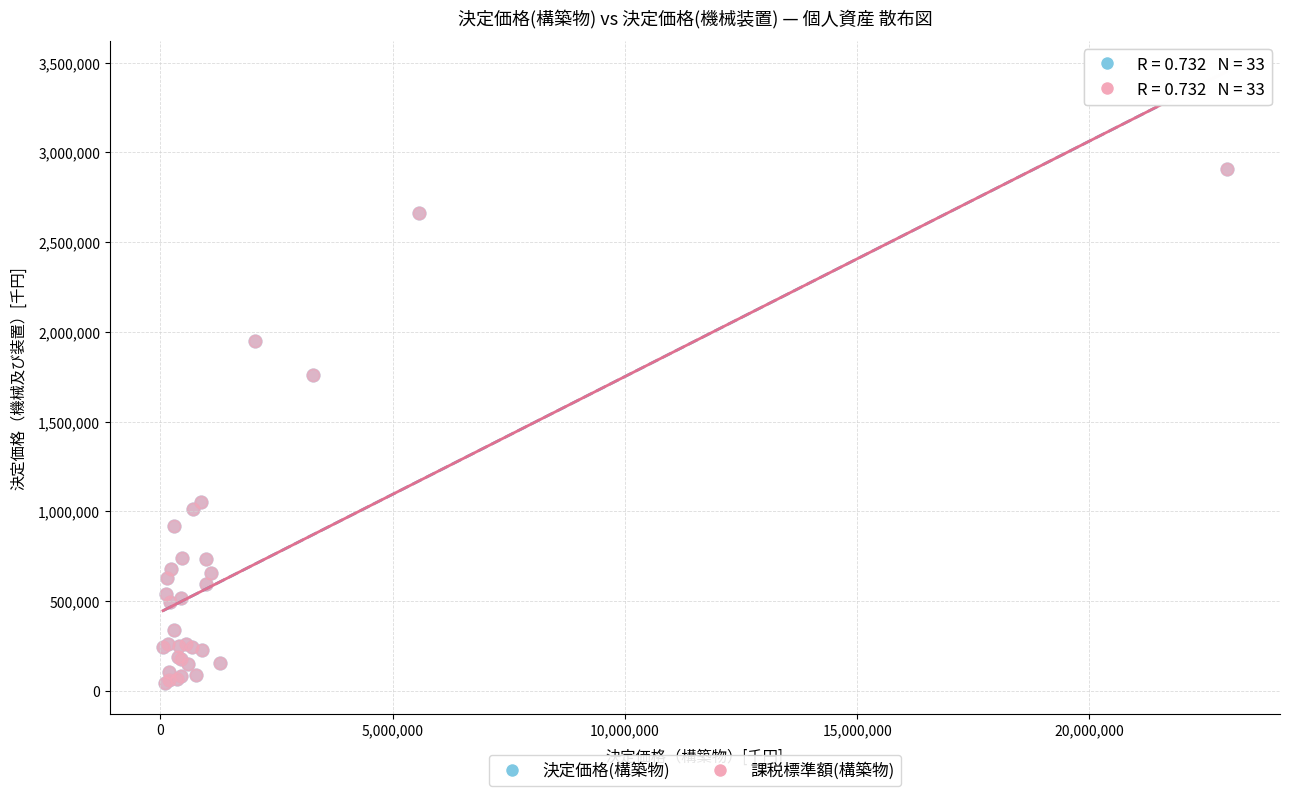

What are all the series names shown in the legend?

決定価格(構築物), 課税標準額(構築物)